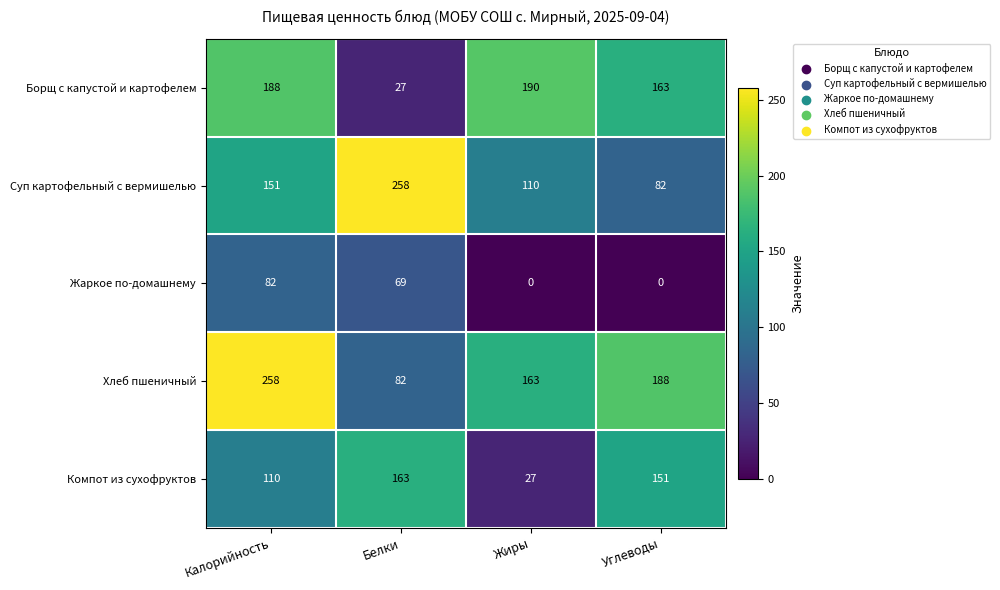

Reading left to right, list all the values displayed in this chart.

Борщ с капустой и картофелем: Калорийность=188	Белки=27	Жиры=190	Углеводы=163
Суп картофельный с вермишелью: Калорийность=151	Белки=258	Жиры=110	Углеводы=82
Жаркое по-домашнему: Калорийность=82	Белки=69	Жиры=0	Углеводы=0
Хлеб пшеничный: Калорийность=258	Белки=82	Жиры=163	Углеводы=188
Компот из сухофруктов: Калорийность=110	Белки=163	Жиры=27	Углеводы=151